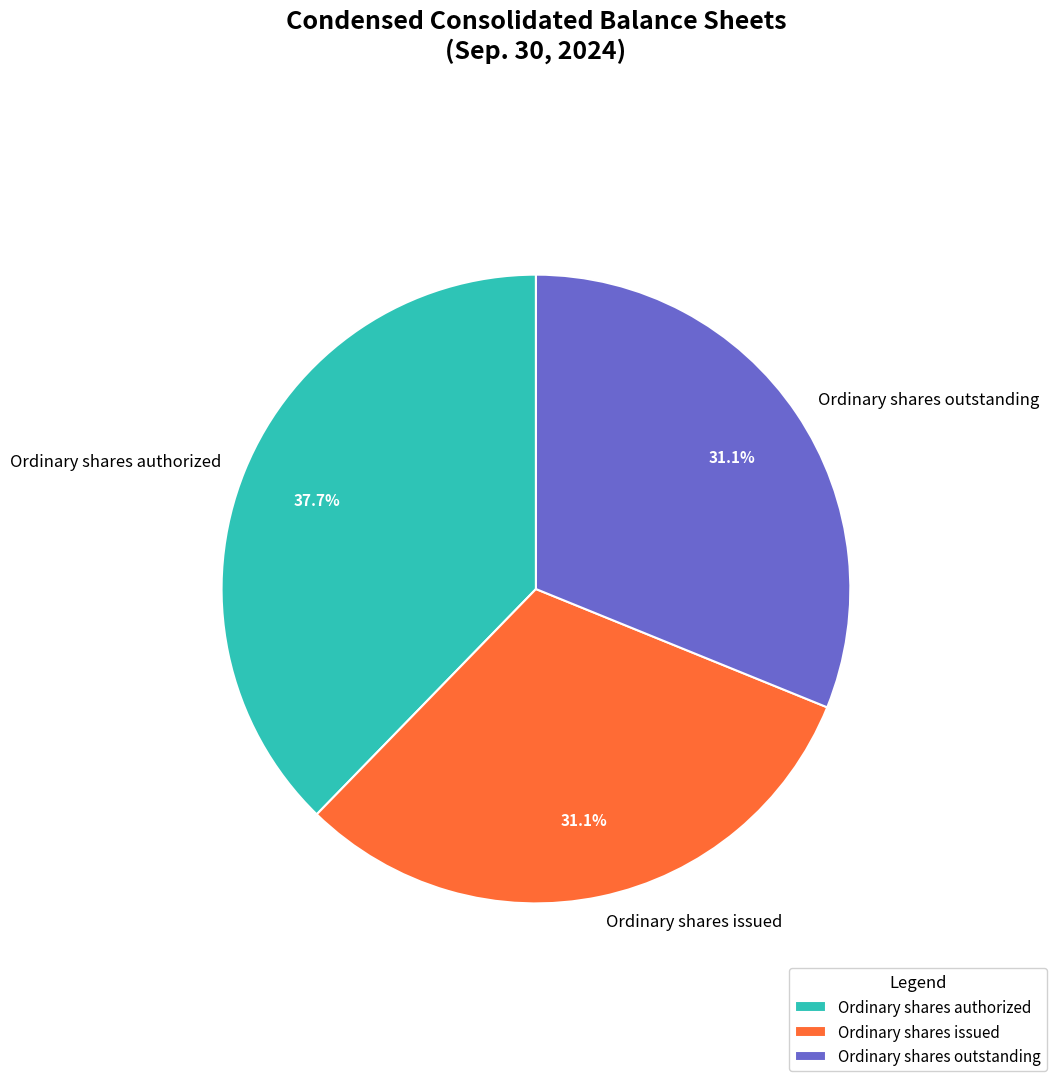

True or false: Ordinary shares issued accounts for 31% of the total.

True